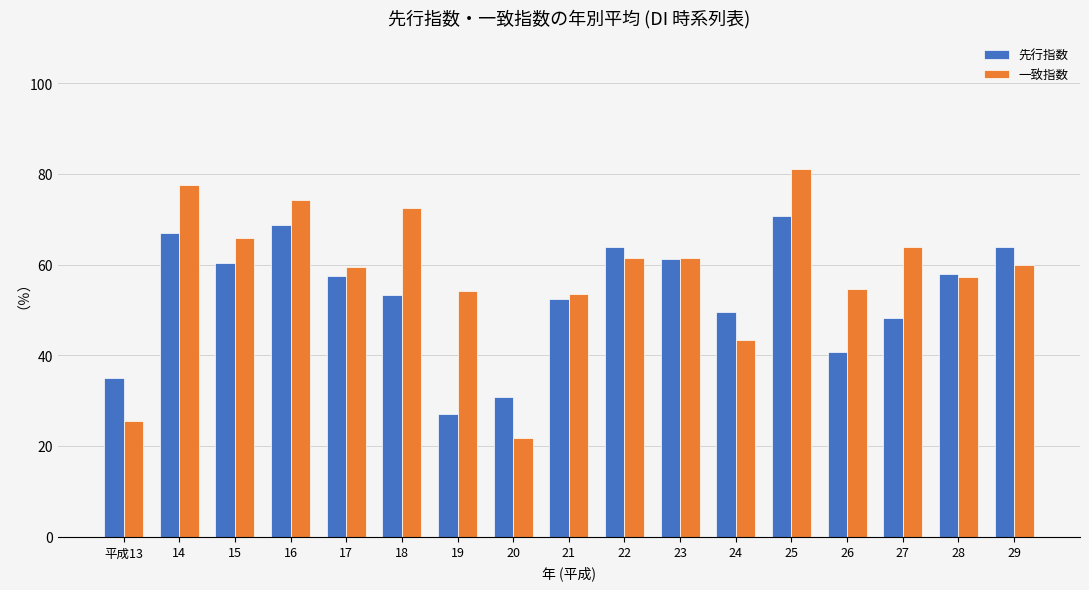

What is the approximate value of 一致指数 at 27?

63.8